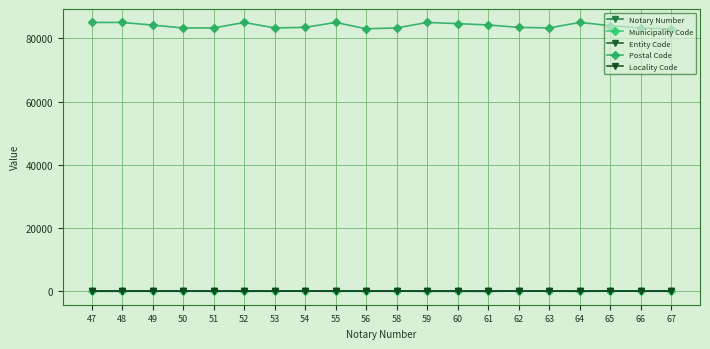

Reading left to right, transcribe all the data shown in this chart.

Notary Number: 47=47	48=48	49=49	50=50	51=51	52=52	53=53	54=54	55=55	56=56	58=58	59=59	60=60	61=61	62=62	63=63	64=64	65=65	66=66	67=67
Municipality Code: 47=18	48=18	49=36	50=30	51=30	52=18	53=30	54=55	55=18	56=30	58=30	59=18	60=19	61=2	62=55	63=30	64=18	65=43	66=30	67=30
Entity Code: 47=26	48=26	49=26	50=26	51=26	52=26	53=26	54=26	55=26	56=26	58=26	59=26	60=26	61=26	62=26	63=26	64=26	65=26	66=26	67=26
Postal Code: 47=85000	48=85000	49=84160	50=83260	51=83260	52=85000	53=83260	54=83449	55=85000	56=83000	58=83260	59=85000	60=84623	61=84200	62=83449	63=83260	64=85000	65=84000	66=83260	67=83000
Locality Code: 47=18	48=18	49=36	50=30	51=30	52=18	53=30	54=55	55=18	56=30	58=30	59=18	60=19	61=2	62=55	63=30	64=18	65=43	66=30	67=30